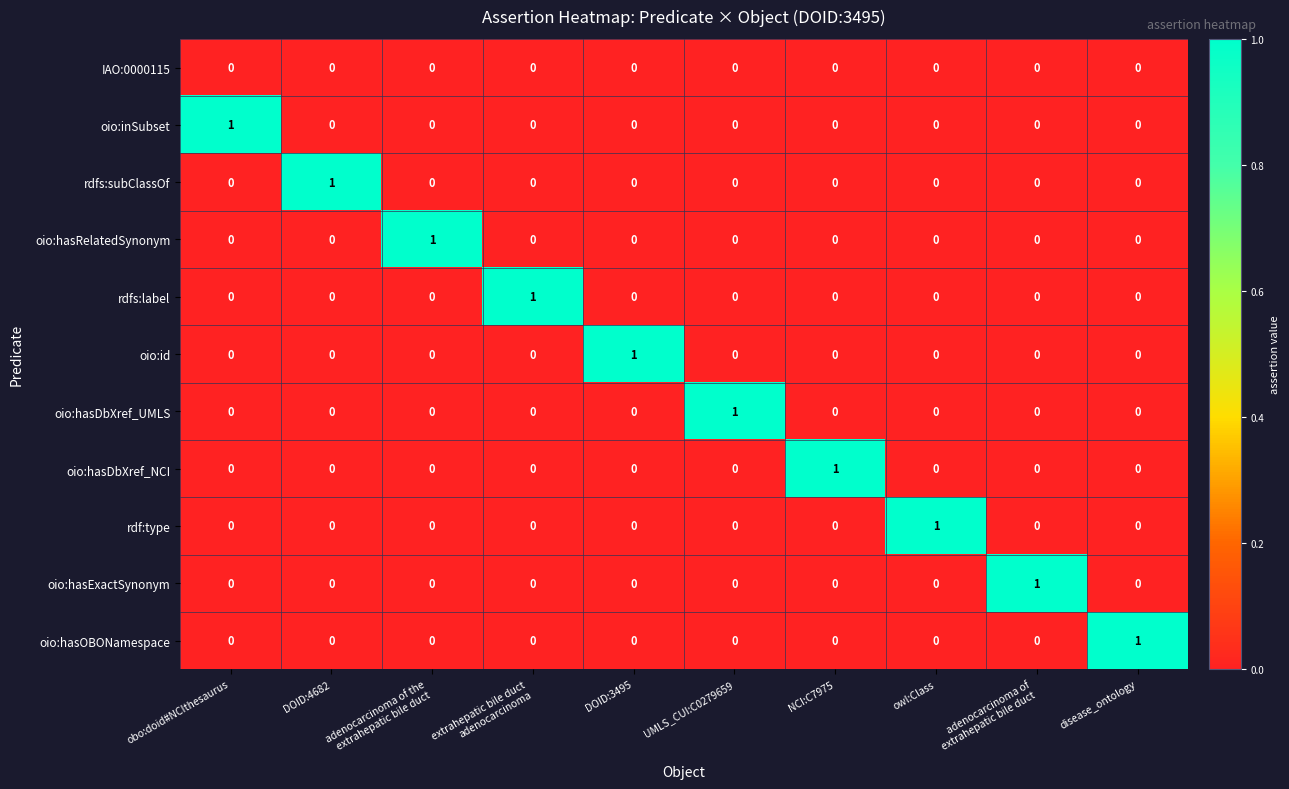

Count the rdfs:subClassOf values in the range 0 to 1.

10